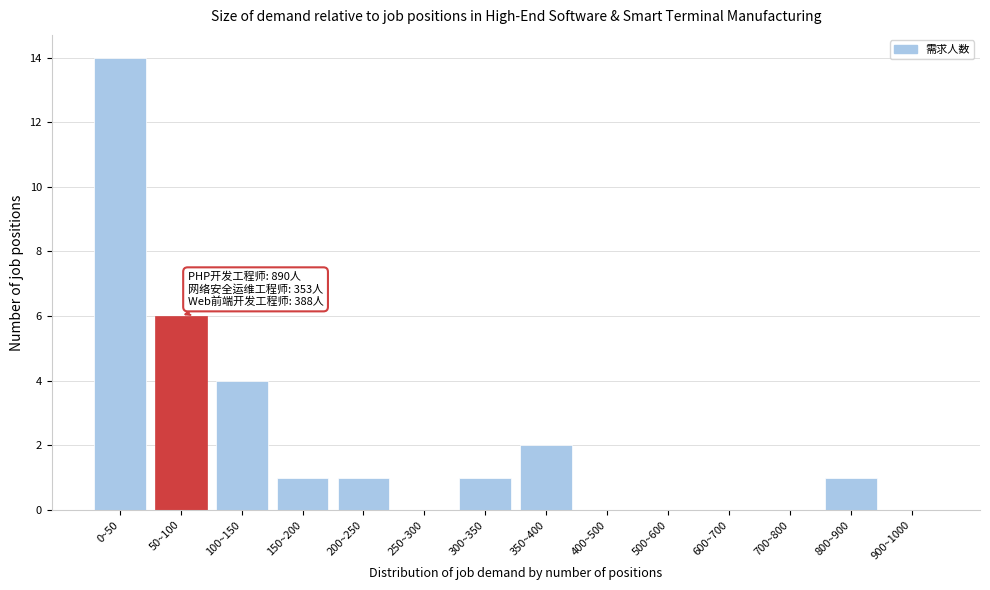

Reading right to left, list all the values displayed in this chart.

900~1000=0	800~900=1	700~800=0	600~700=0	500~600=0	400~500=0	350~400=2	300~350=1	250~300=0	200~250=1	150~200=1	100~150=4	50~100=6	0~50=14